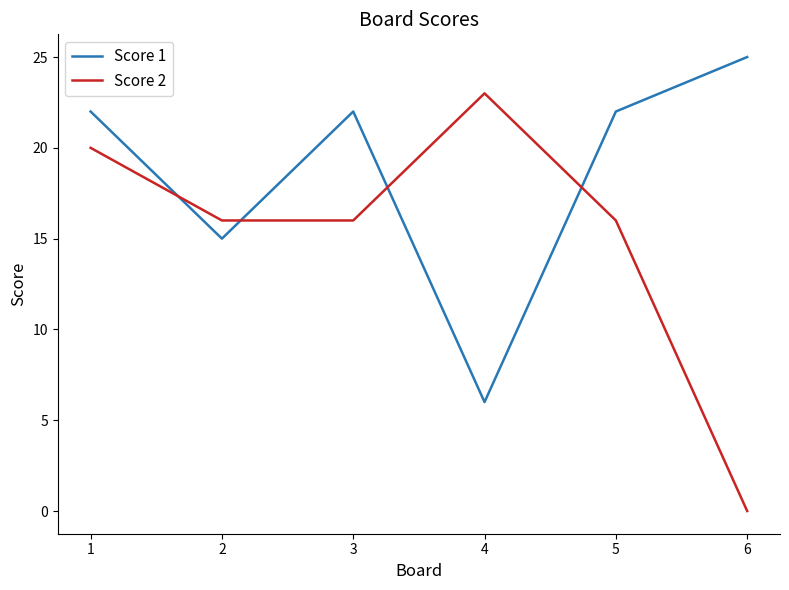

At 6, list the series in order from largest to smallest.

Score 1, Score 2